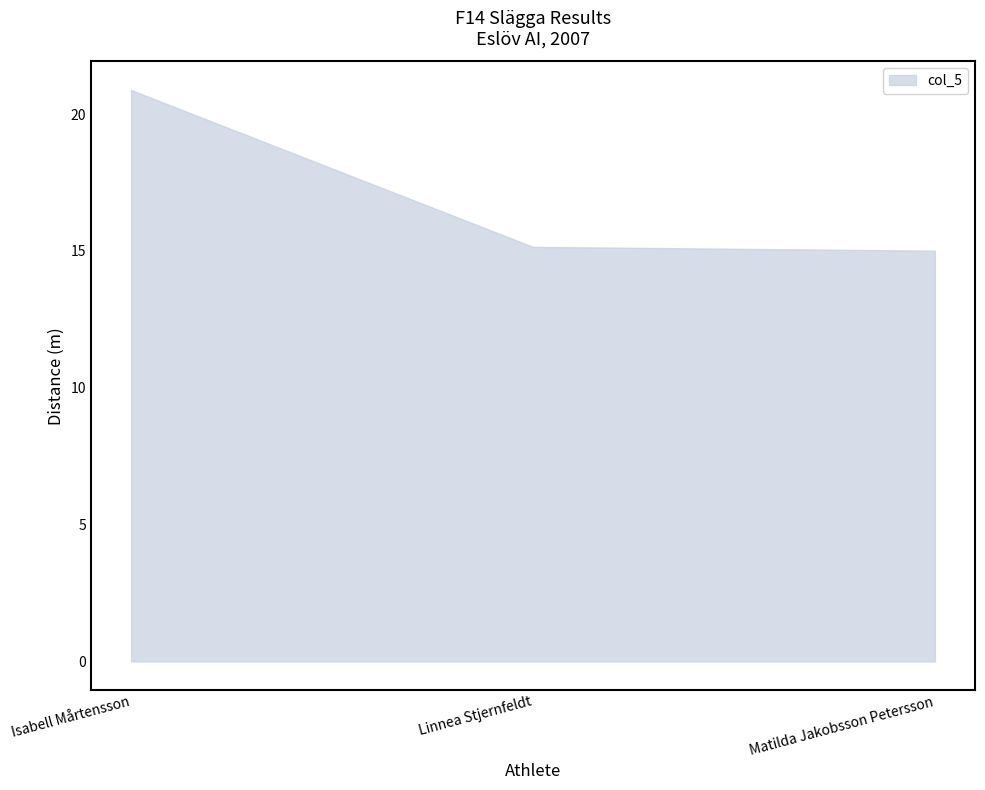

At which label is the value closest to 17?

Linnea Stjernfeldt